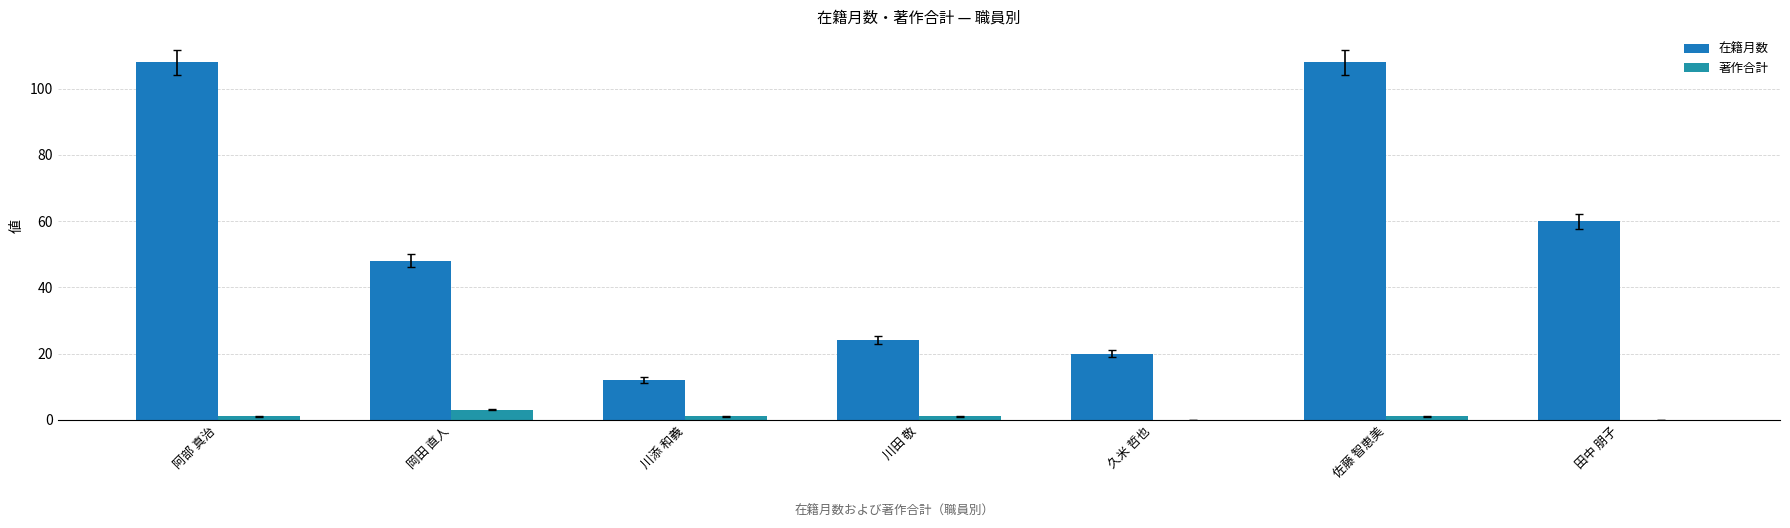

What is the difference between the 在籍月数 values at 川添 和義 and 岡田 直人?

36